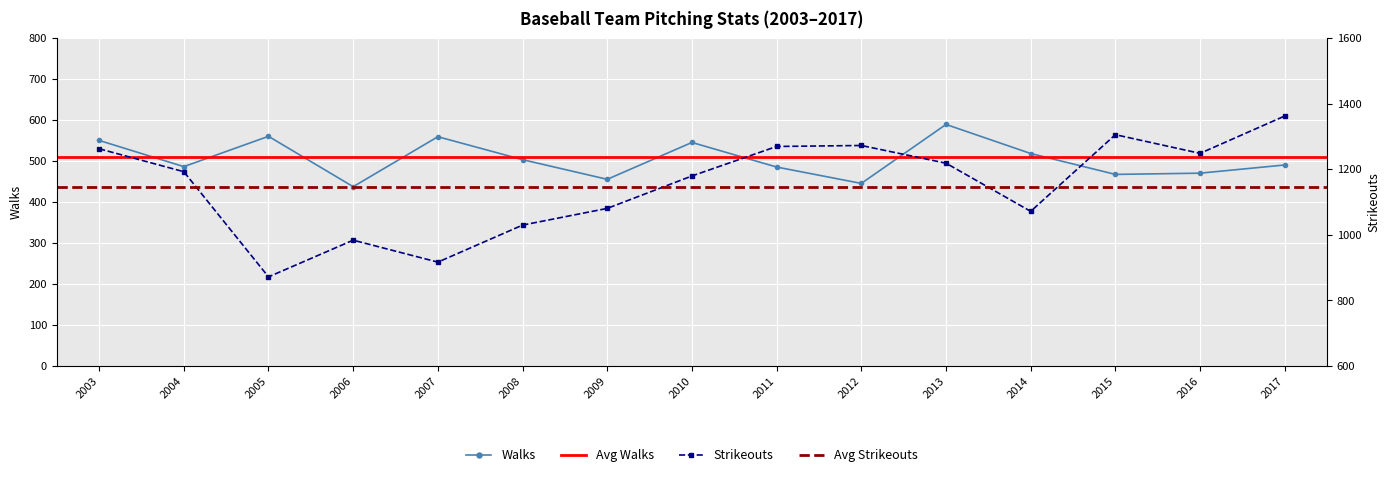

True or false: Strikeouts and Walks cross at least once.

False